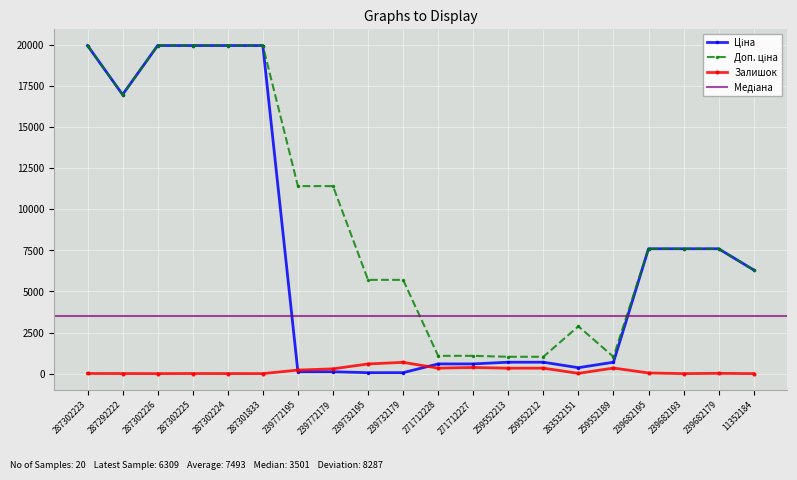

True or false: Залишок has more than 1 interior local peaks.

True